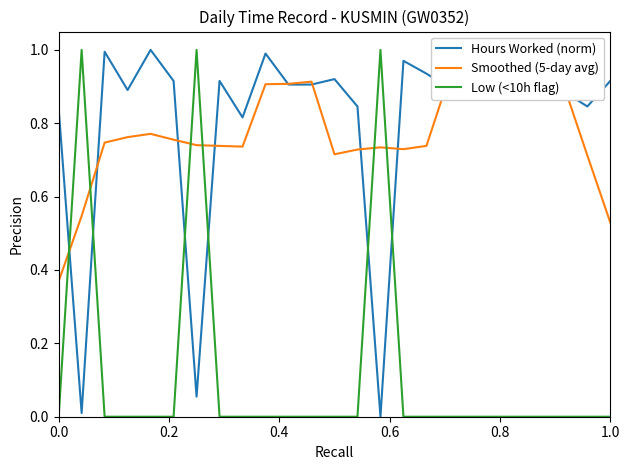

True or false: Hours Worked (norm) has a value of 1.5 at 0.0.

False